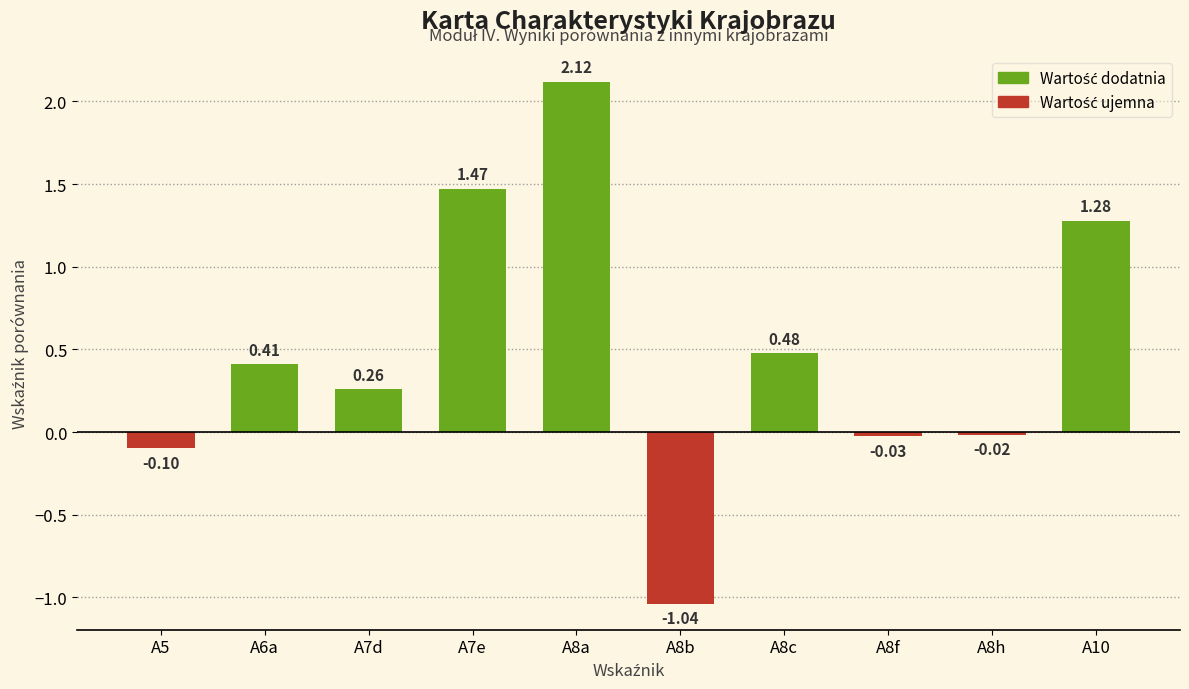

At which label does the data first exceed 0?

A6a